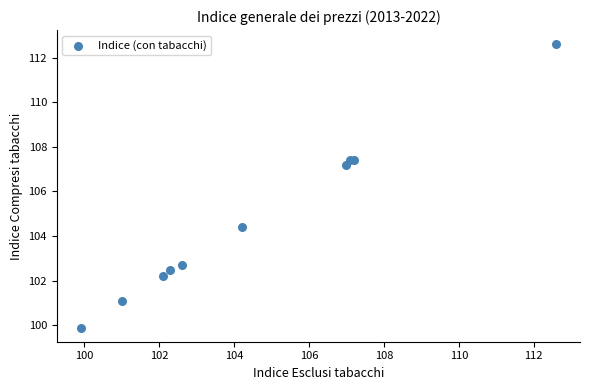

What Y value in the scatter plot is closest to 106?

107.2